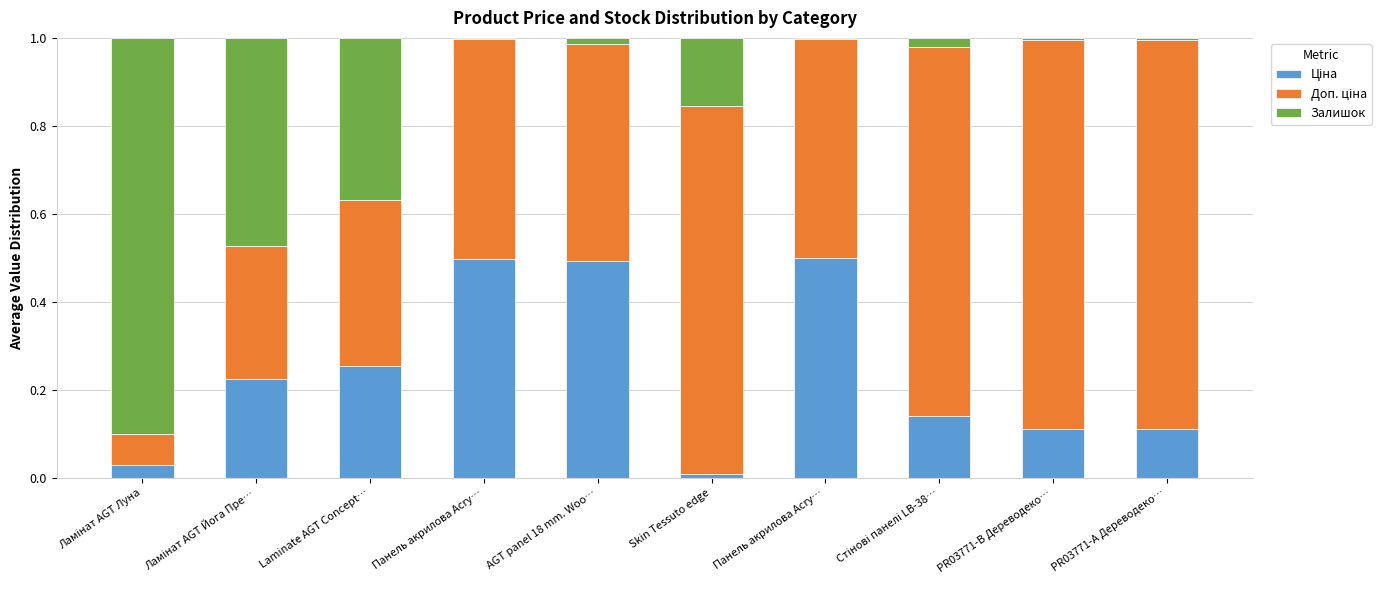

Does the chart contain stacked bars?

Yes